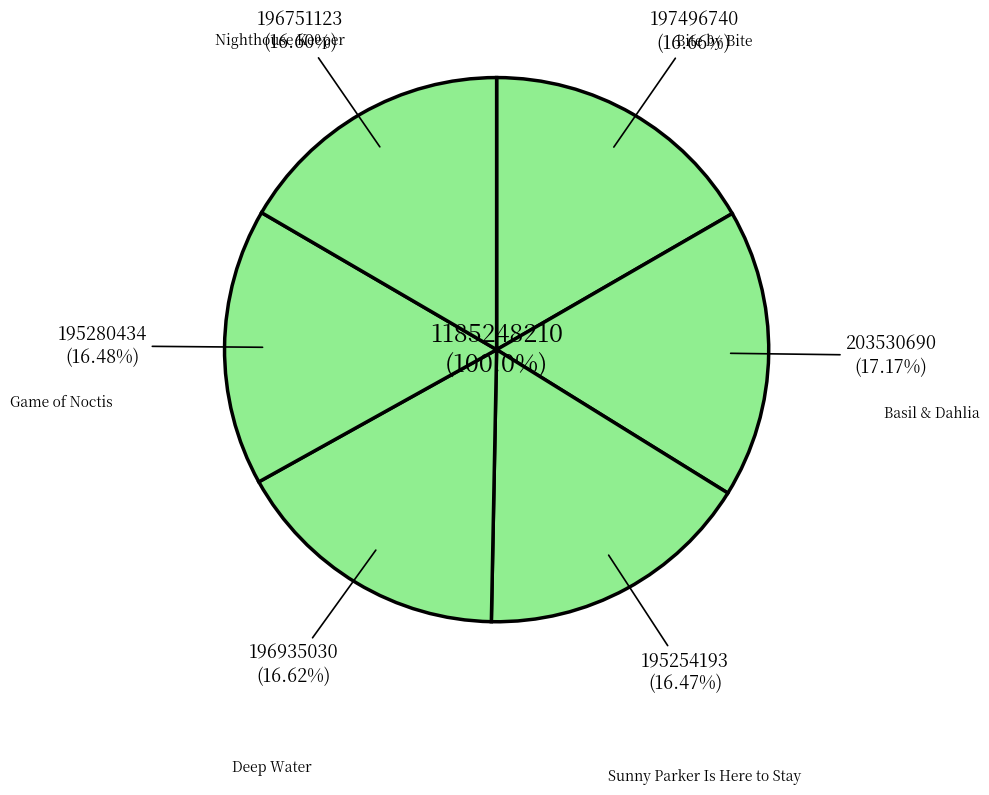

What percentage is the Game of Noctis slice, to the nearest percent?

16%